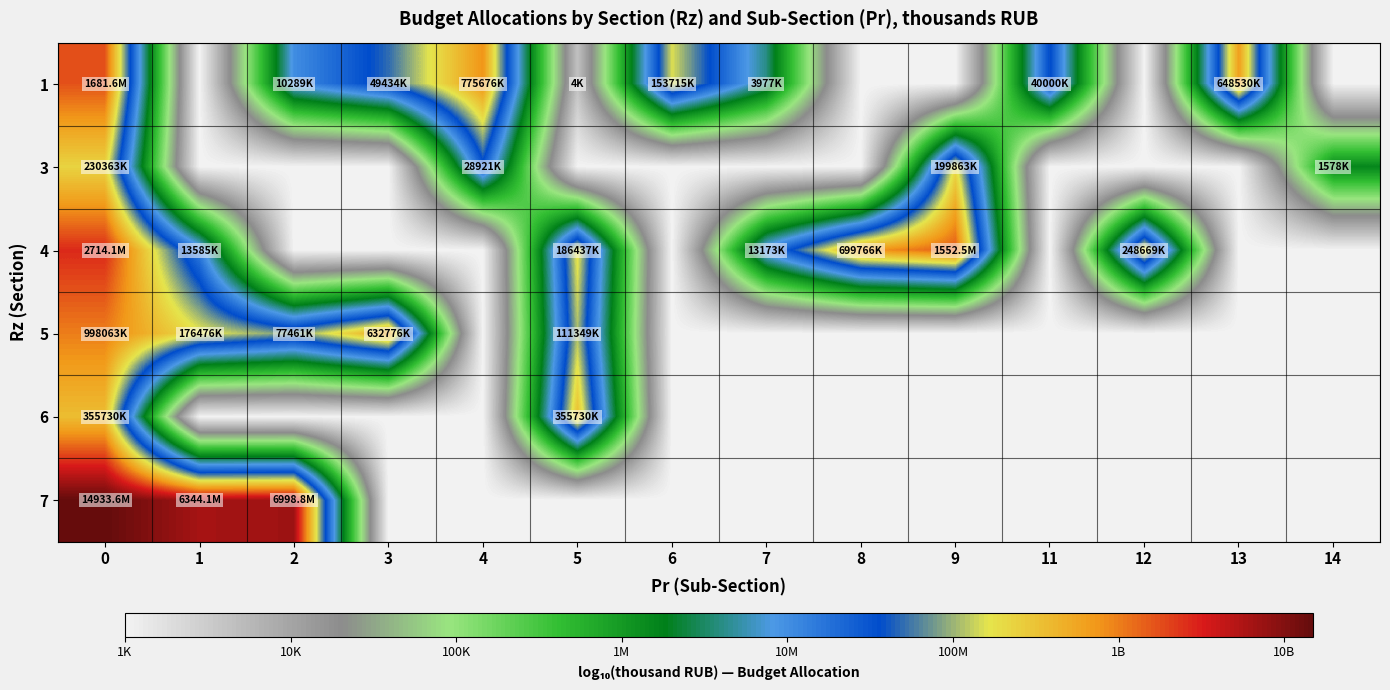

Count the number of data series in this chart.

6